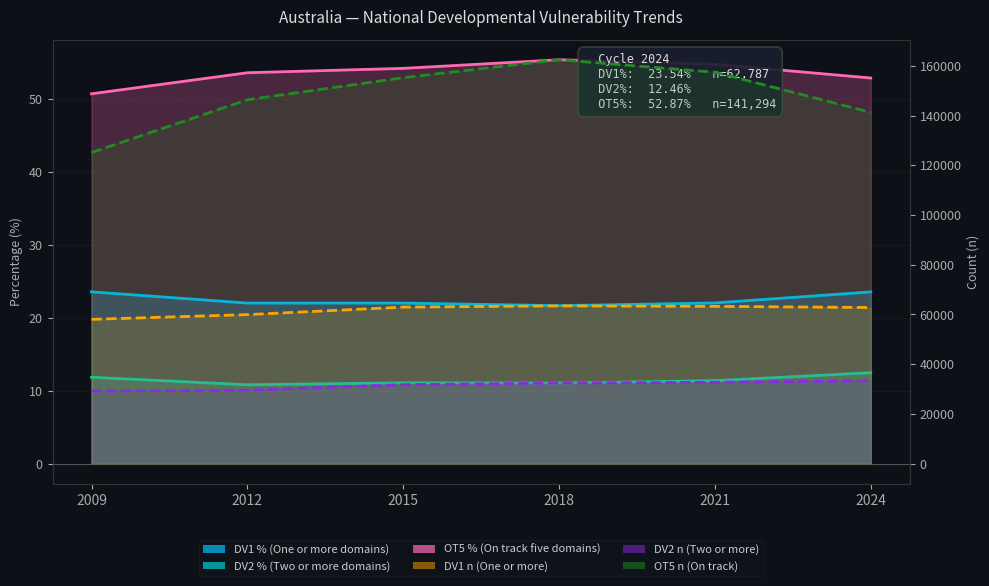

How many interior local peaks does the OT5 n (On track) series have?

1